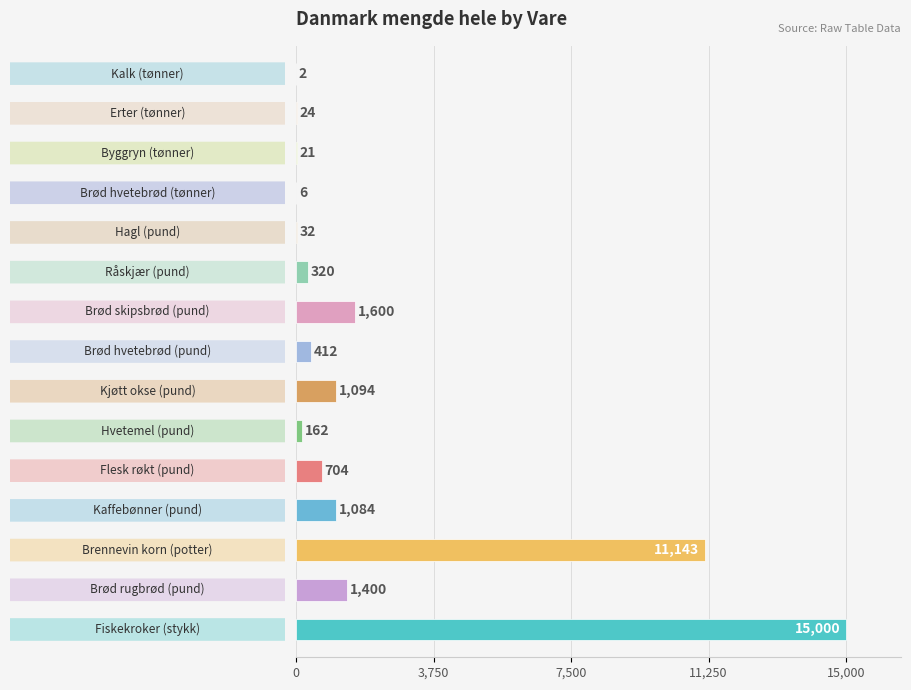

How many categories are shown in the chart?

15